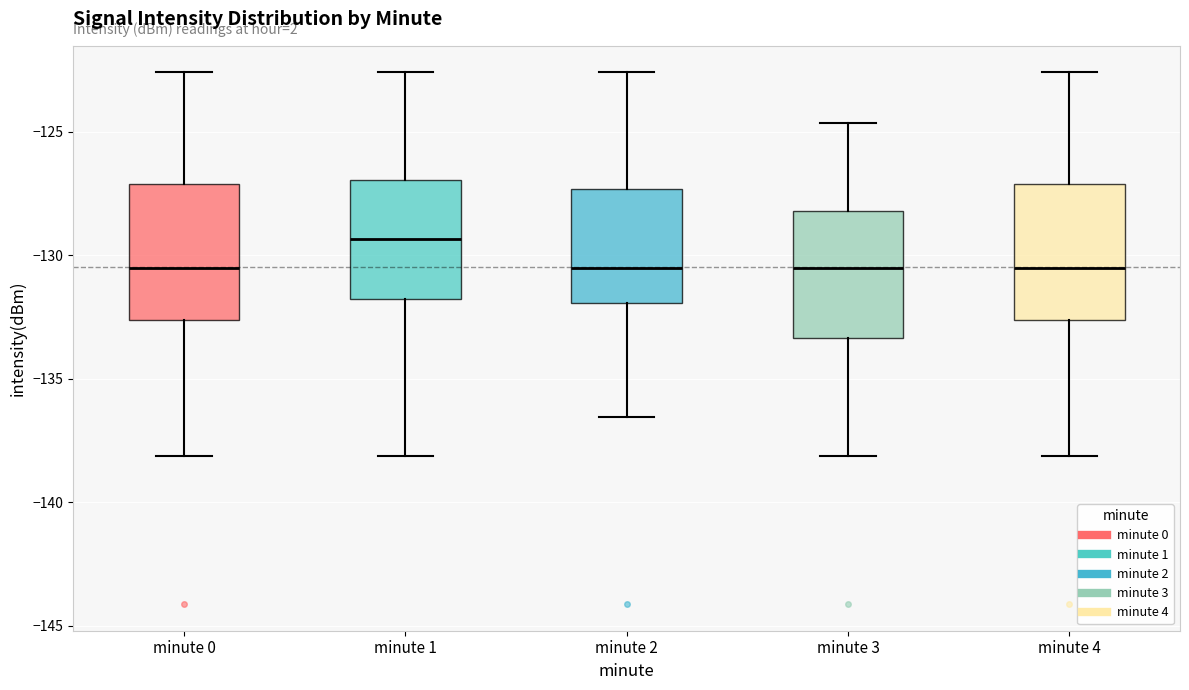

Which box has the highest median line?

minute 1